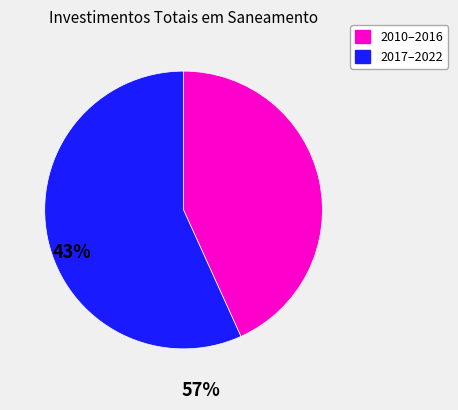

Is there a majority slice in this chart?

Yes